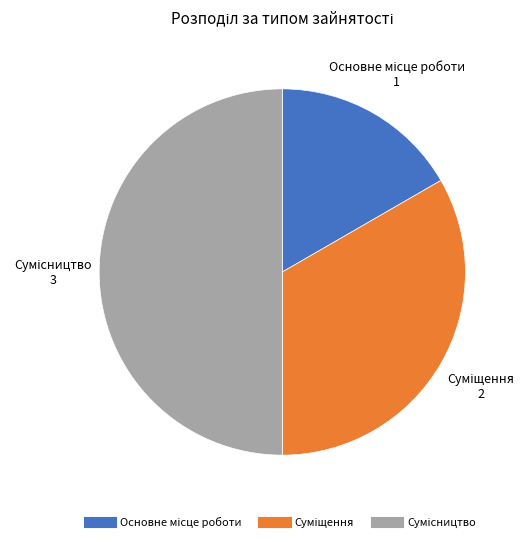

Is there a majority slice in this chart?

No